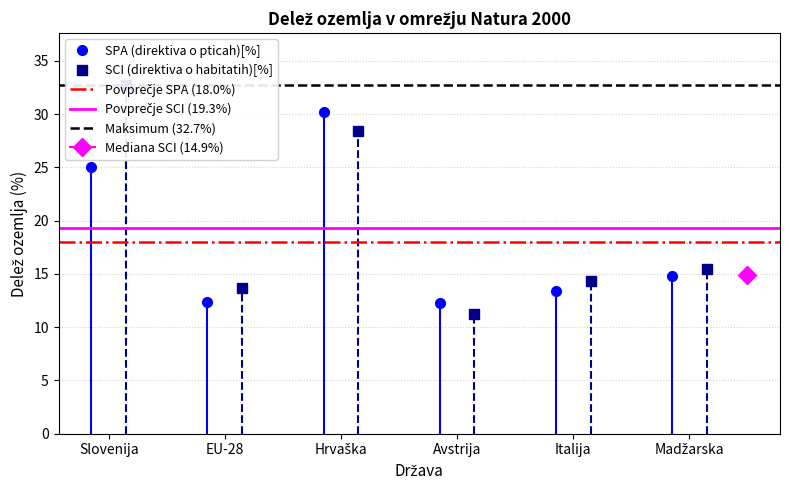

What is the value of the SPA (direktiva o pticah)[%] point at the 5th from the left?

13.4